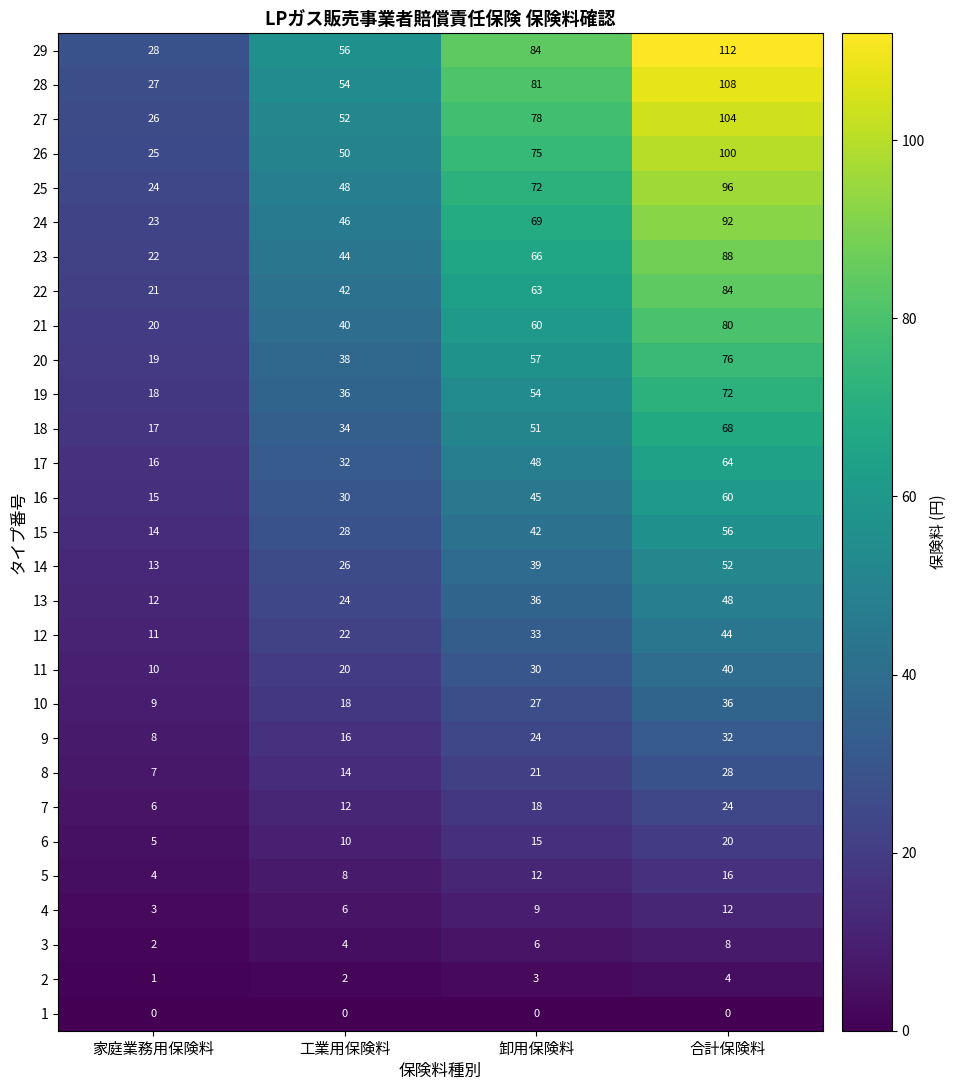

Rank the categories by 12 value from highest to lowest.

合計保険料, 卸用保険料, 工業用保険料, 家庭業務用保険料